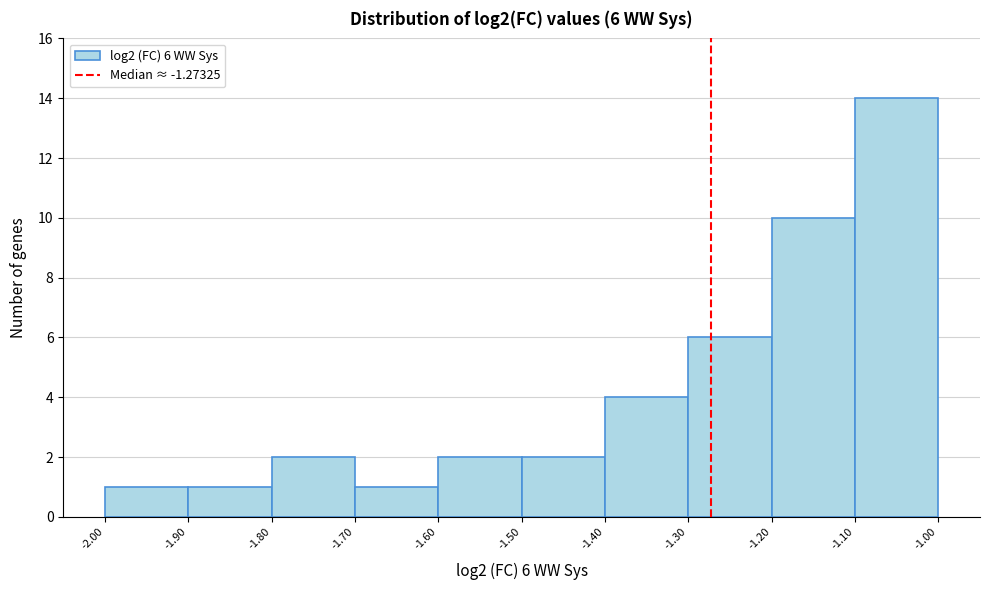

Over which range of the x-axis is the bar tallest?

-1.10 to -1.00